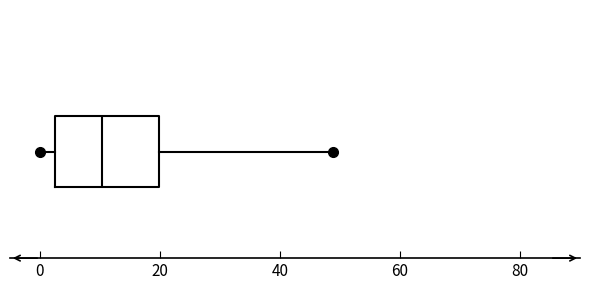

Transcribe this box plot: give where the median line is, the range the box spans, and where the two whiskers end, as read against the x-axis. The values are not printed on the chart, so give them approximately, as read against the axis.

median 10, box 2 to 20, whiskers 0 to 48